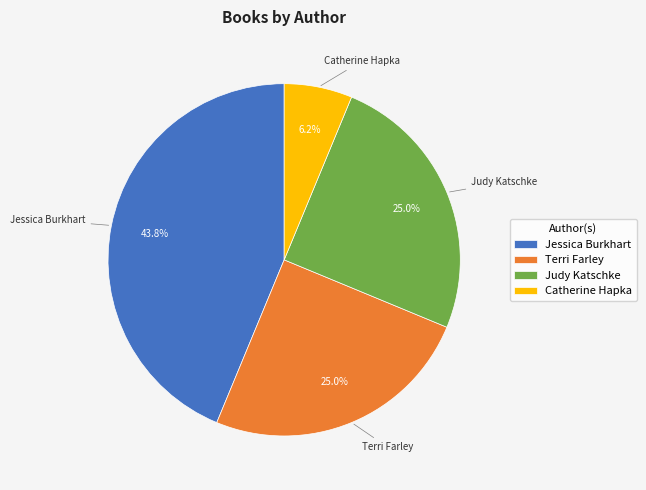

How many segments does this pie chart have?

4